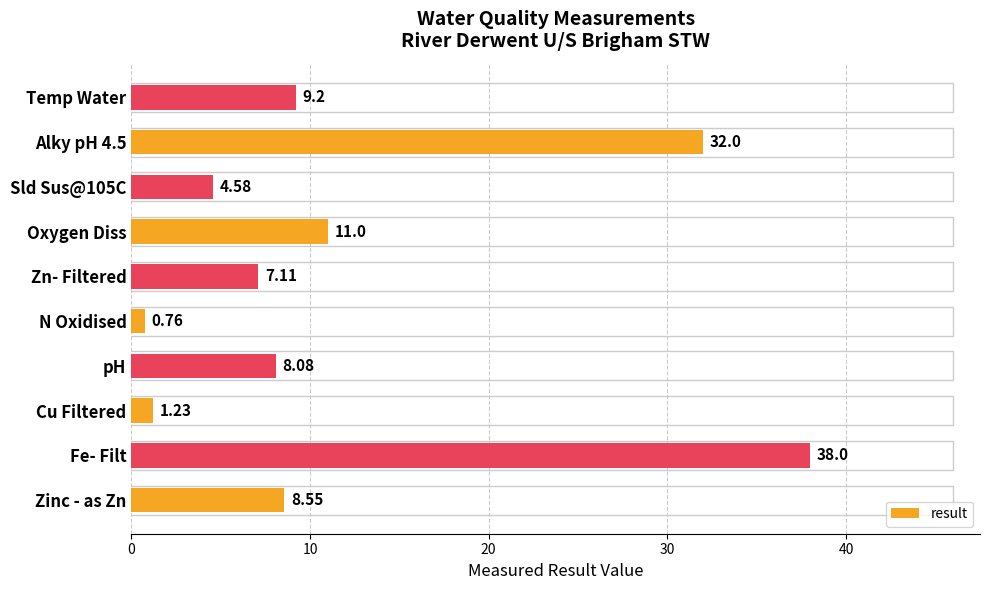

What is the average value?

12.1